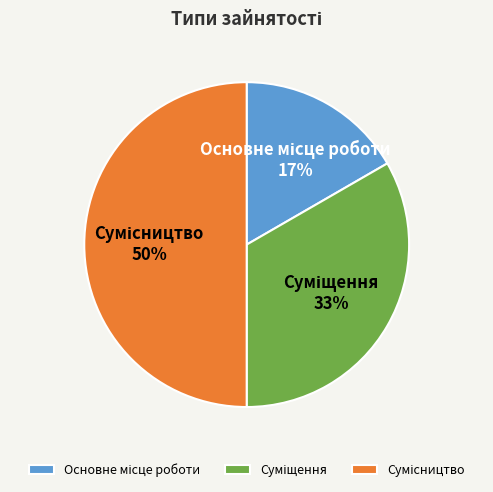

How many slices are in this pie chart?

3